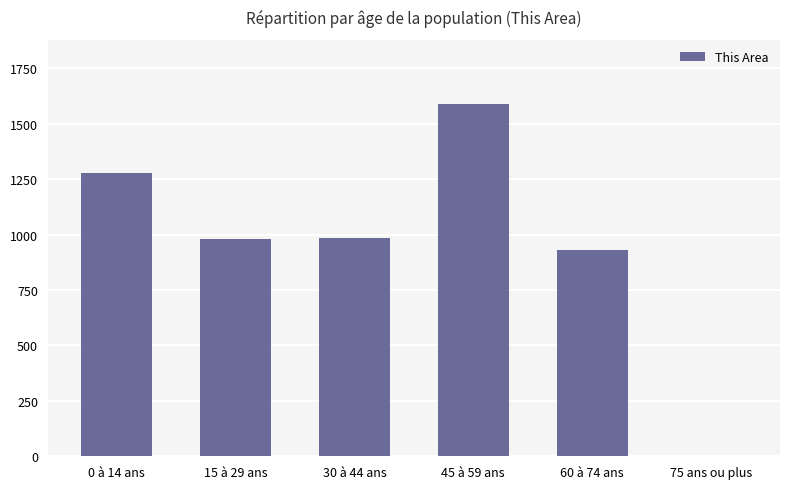

What is the average value?

960